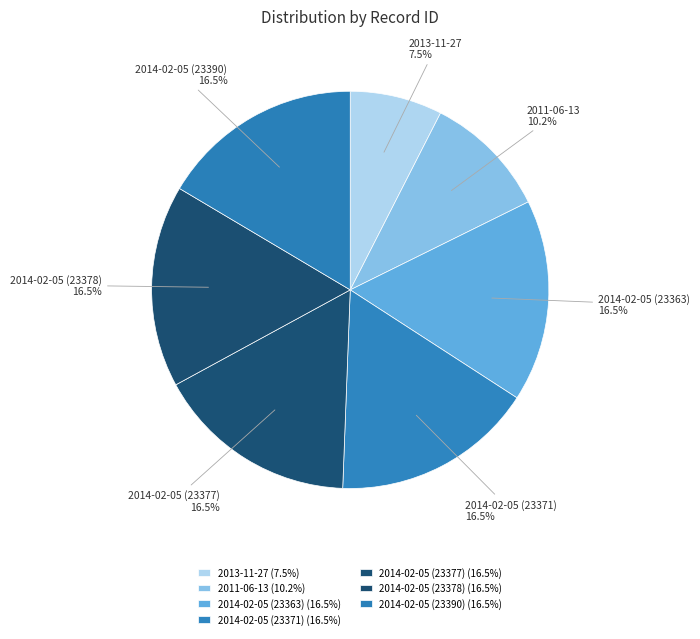

Which has a higher value, 2013-11-27 or 2014-02-05 (23363)?

2014-02-05 (23363)